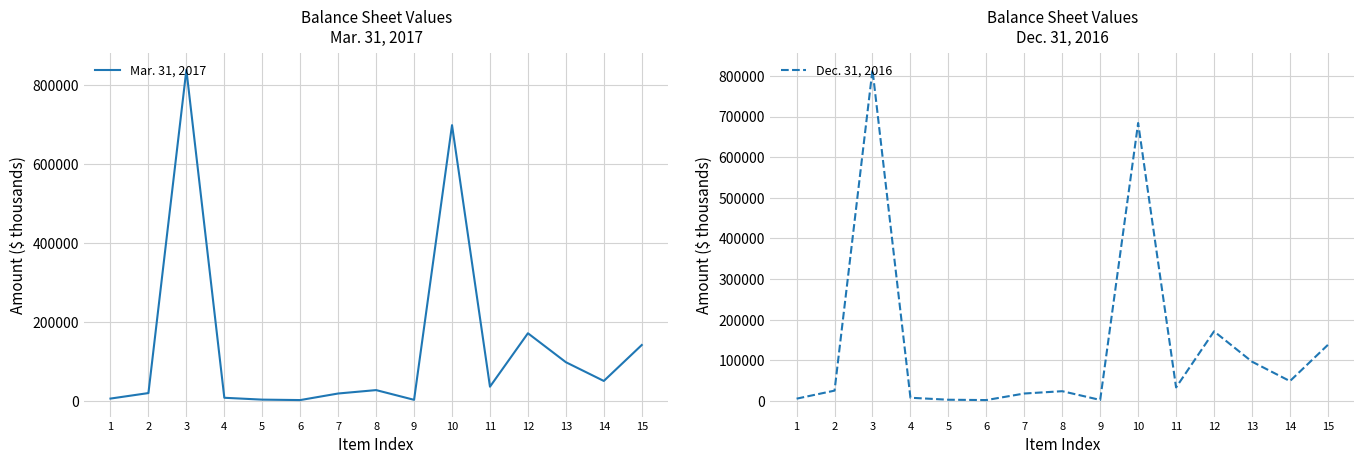

Where is the first local minimum for Mar. 31, 2017?

6